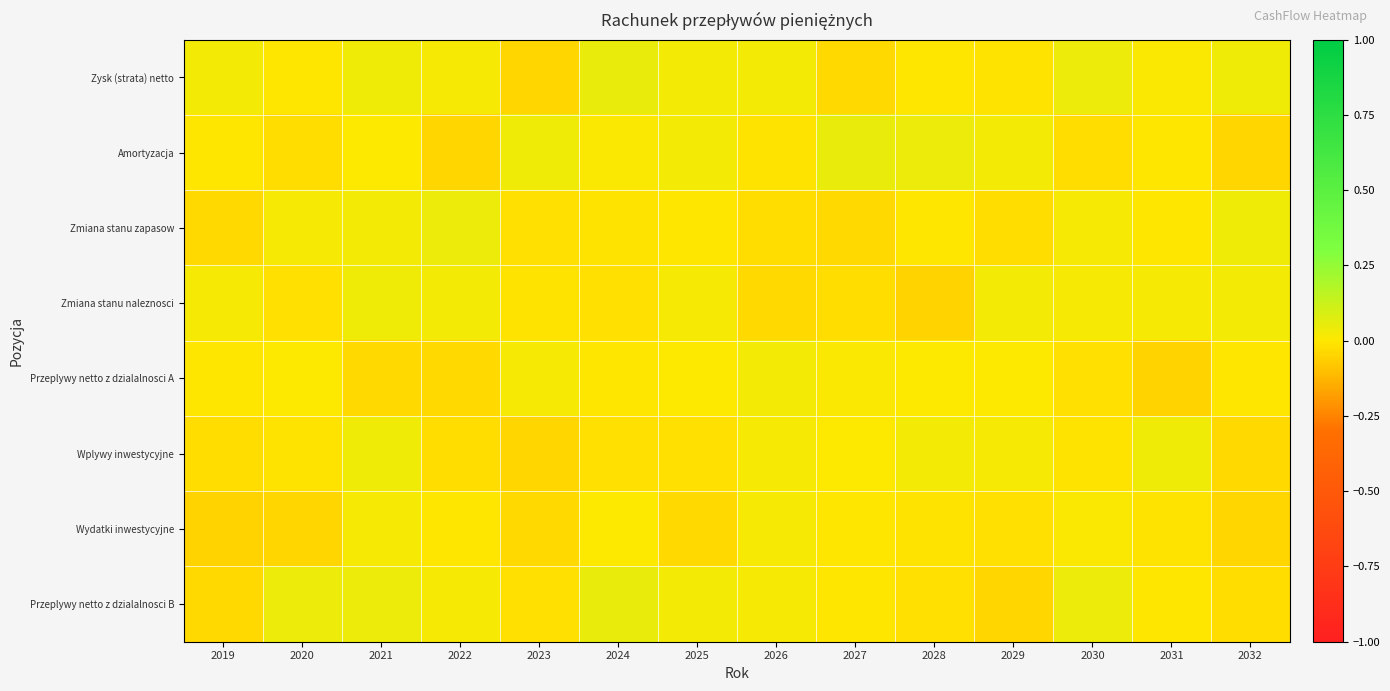

List the series in order of their peak value, highest first.

Zysk (strata) netto, Amortyzacja, Przeplywy netto z dzialalnosci B, Zmiana stanu zapasow, Wplywy inwestycyjne, Zmiana stanu naleznosci, Przeplywy netto z dzialalnosci A, Wydatki inwestycyjne